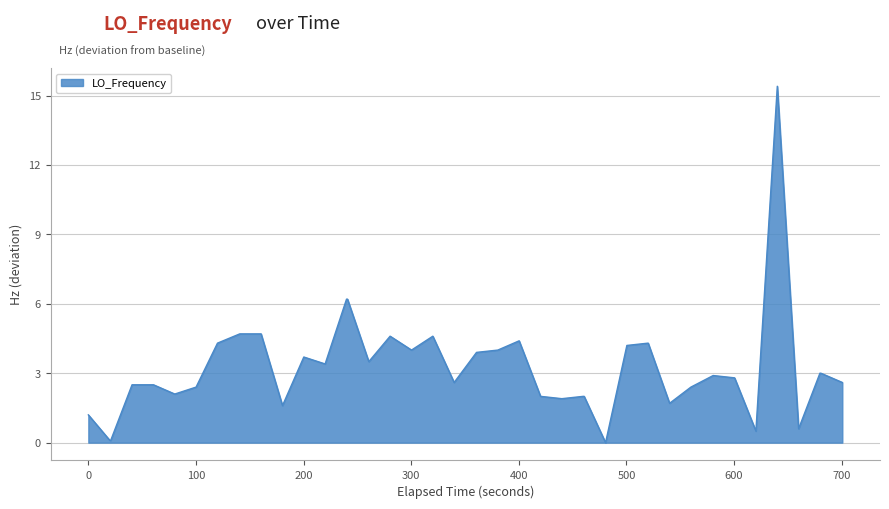

What is the maximum value shown in the chart?

15.4